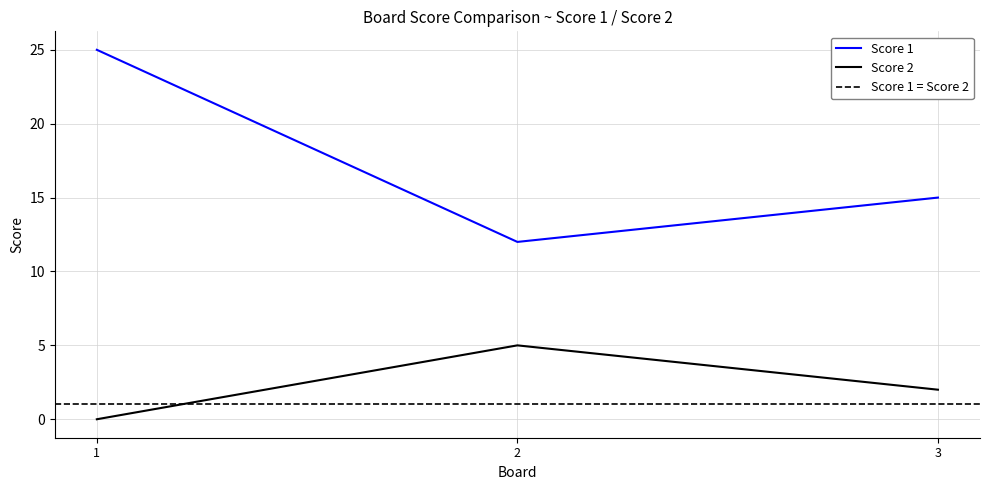

The Score 2 series shows 2 at 3. True or false?

True